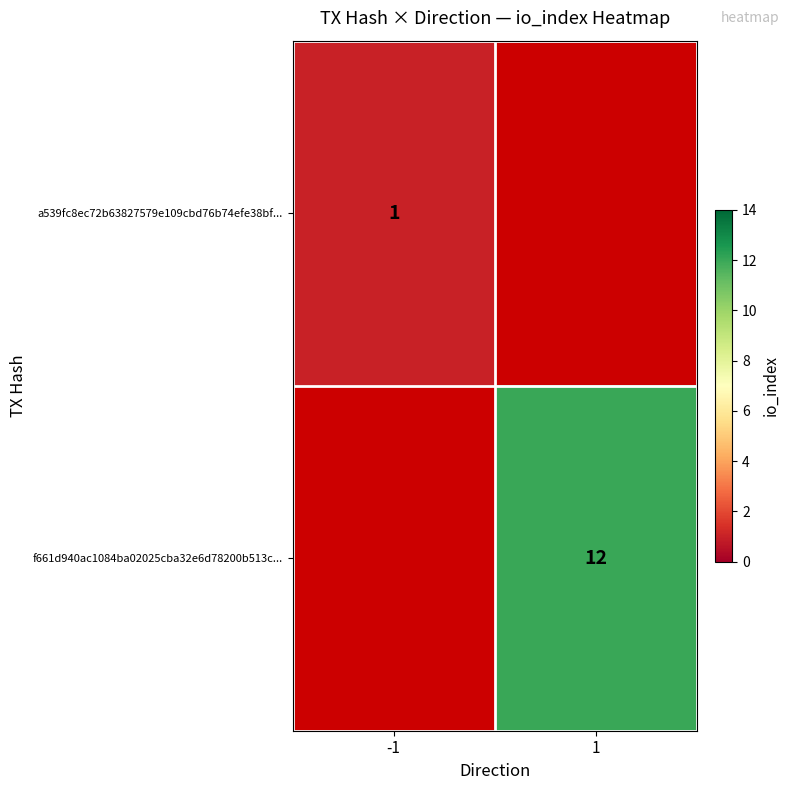

The a539fc8ec72b63827579e109cbd76b74efe38bf... series shows 1 at -1. True or false?

True